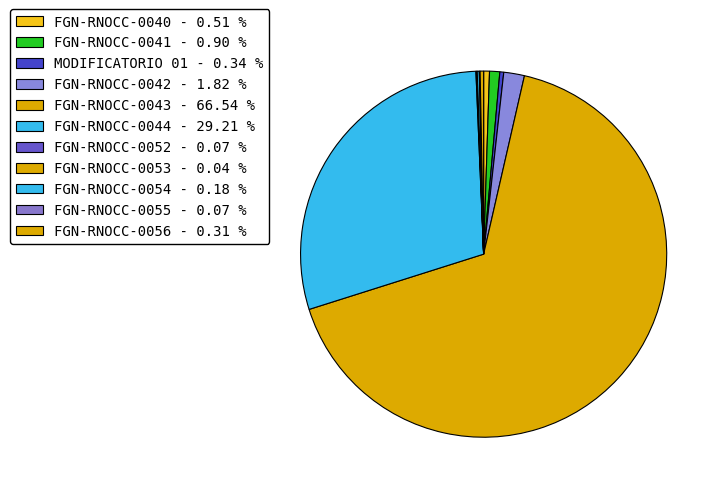

What is the smallest slice in the pie chart?

FGN-RNOCC-0053